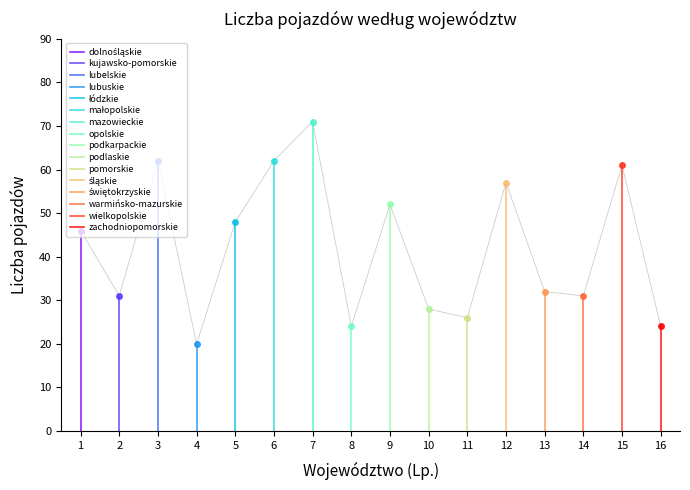

What is the value of the 3rd point from the left?

62